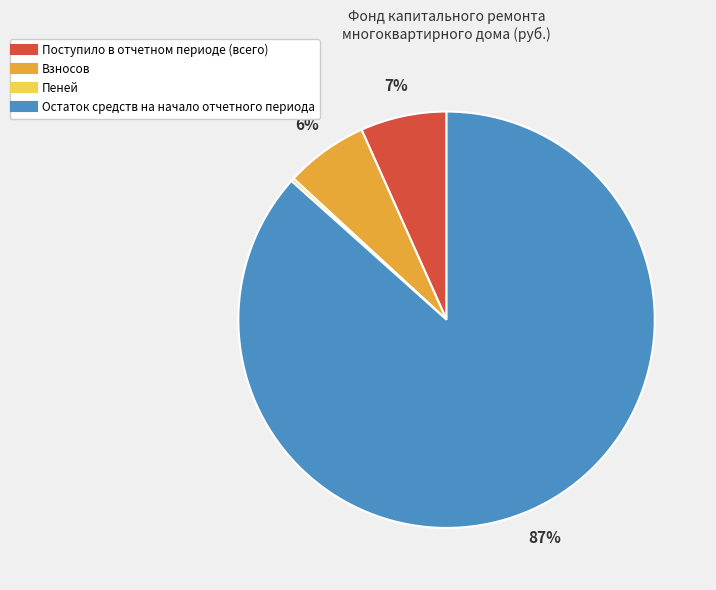

The Взносов slice represents 6% of the pie. True or false?

True